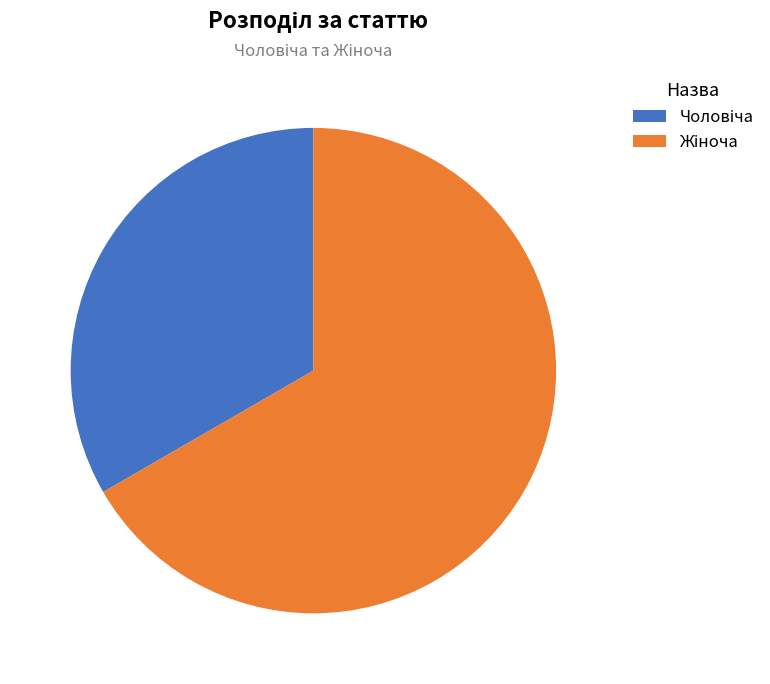

To the nearest percent, what is the difference between the largest and smallest slice percentages?

33%